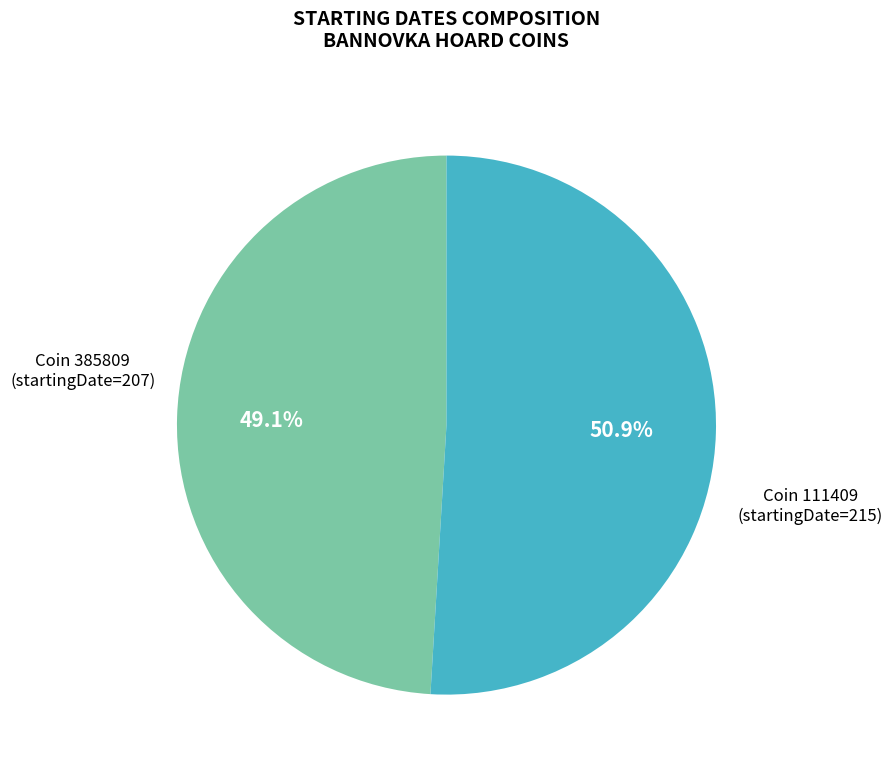

Is there a majority slice in this chart?

Yes